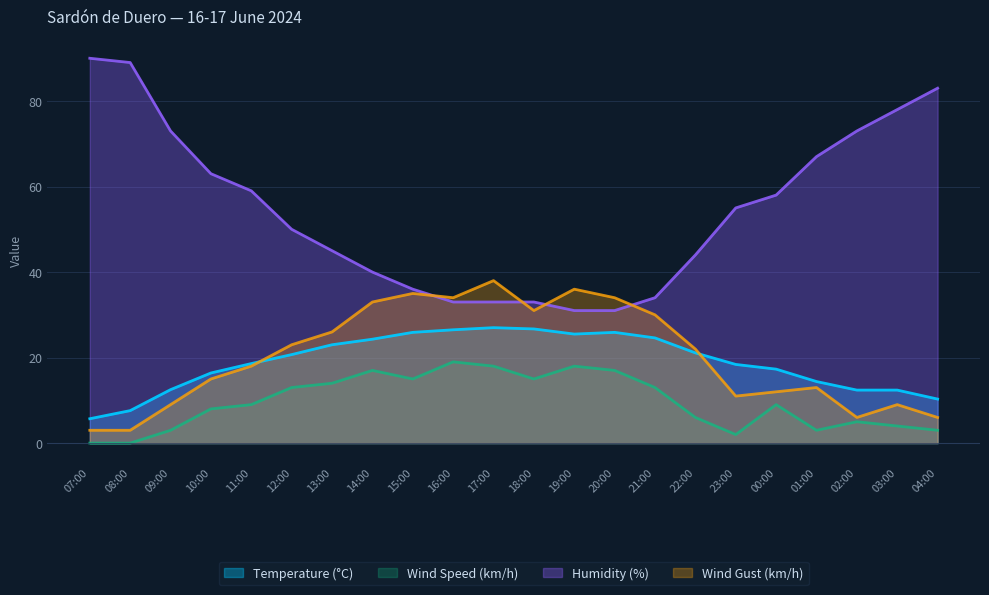

How many categories are shown in the chart?

22